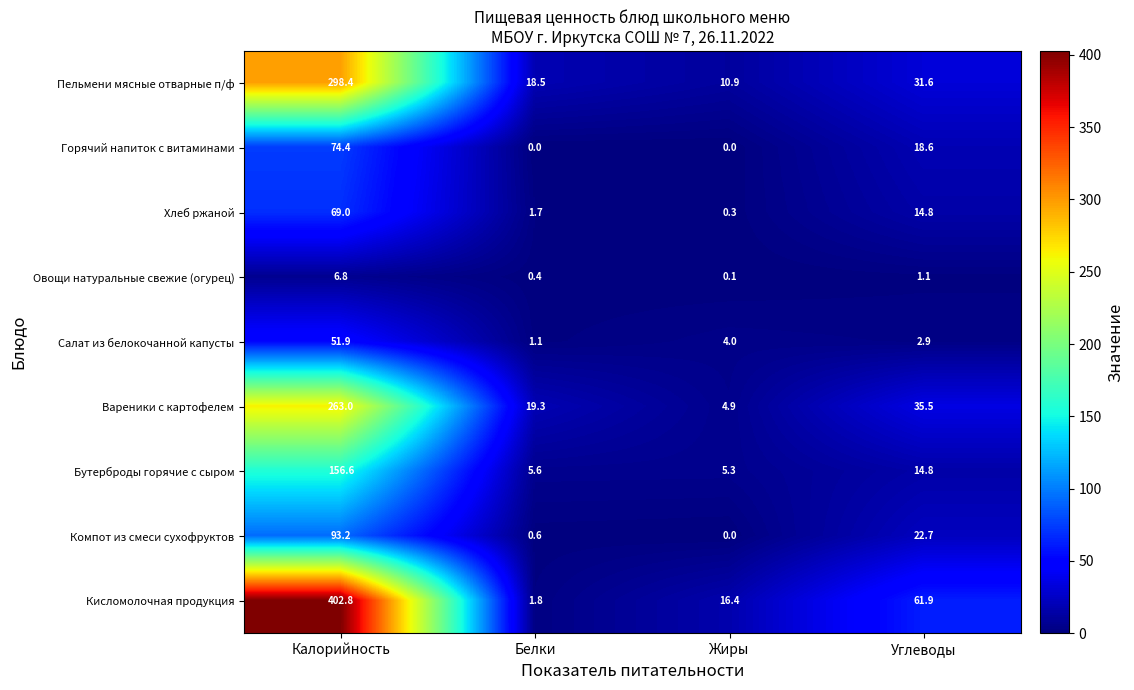

What is the spread (max minus min) of values at Жиры?

16.4